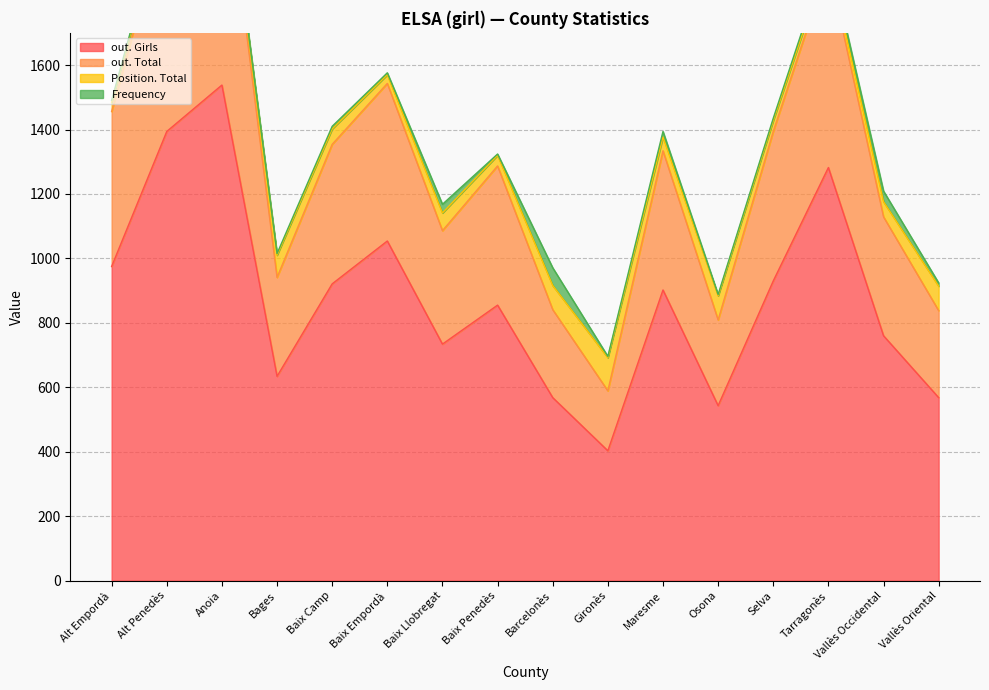

The value of out. Girls at Baix Penedès is 395. True or false?

False